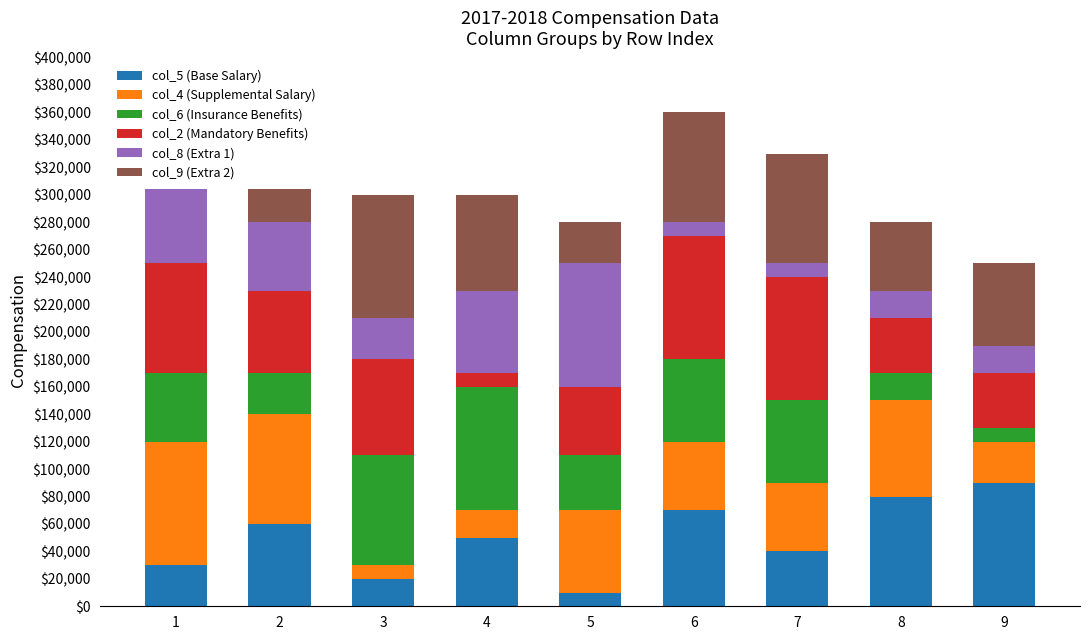

Count the col_9 (Extra 2) values in the range 40000 to 80000.

6